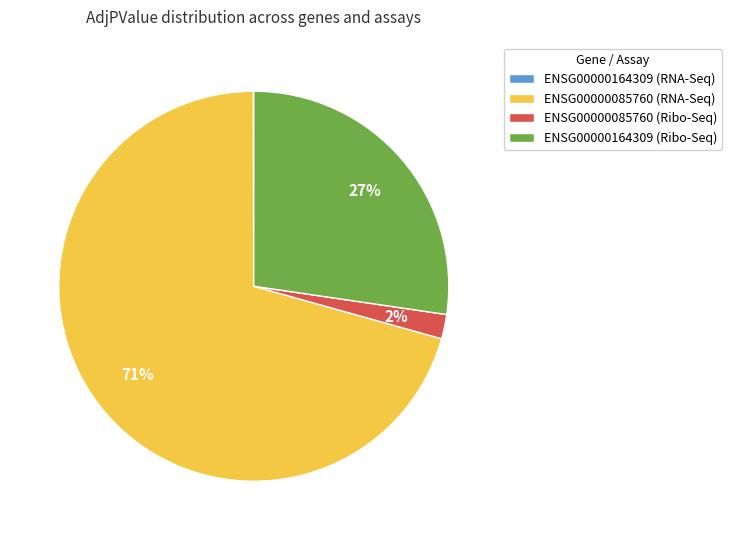

Which slice is the largest?

ENSG00000085760 (RNA-Seq)